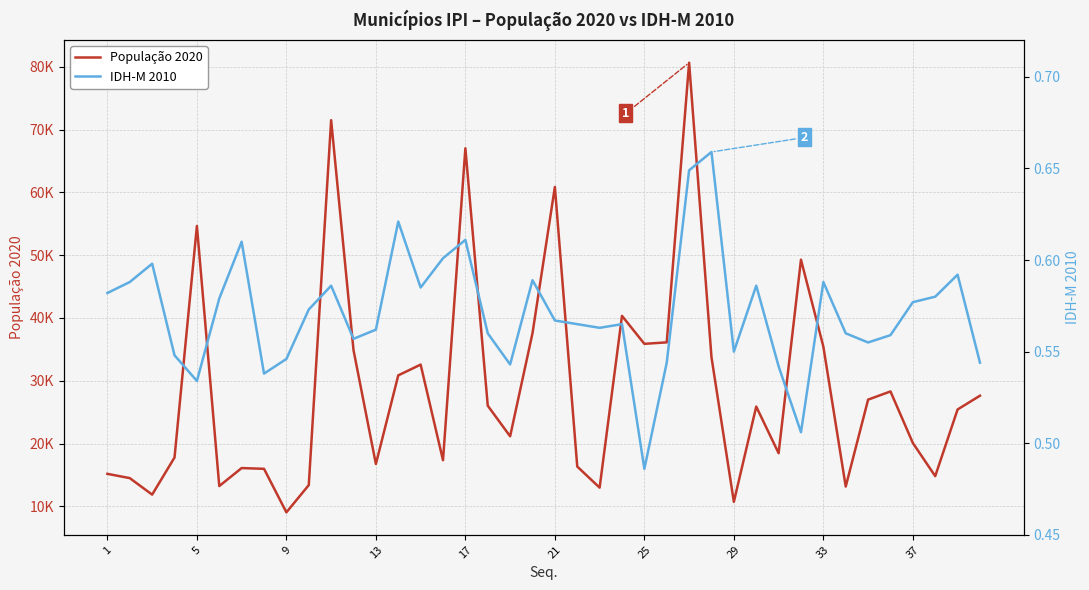

What is the average value of the IDH-M 2010 series?

0.6